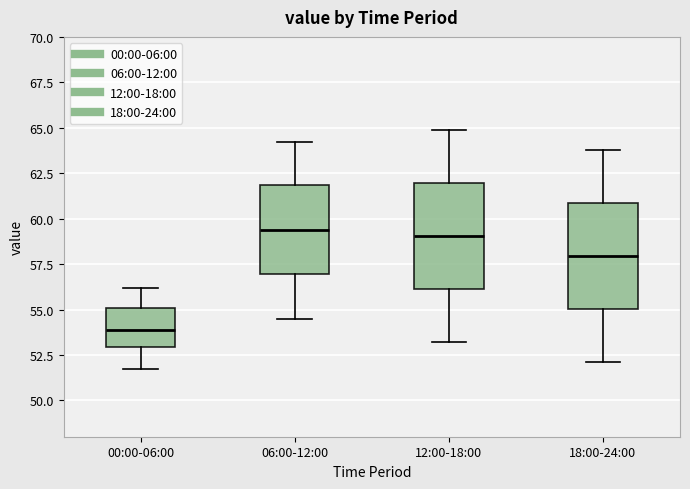

Where does the median line of the box for 18:00-24:00 sit on the y-axis? The values are not printed on the chart, so give them approximately, as read against the axis.

58.0